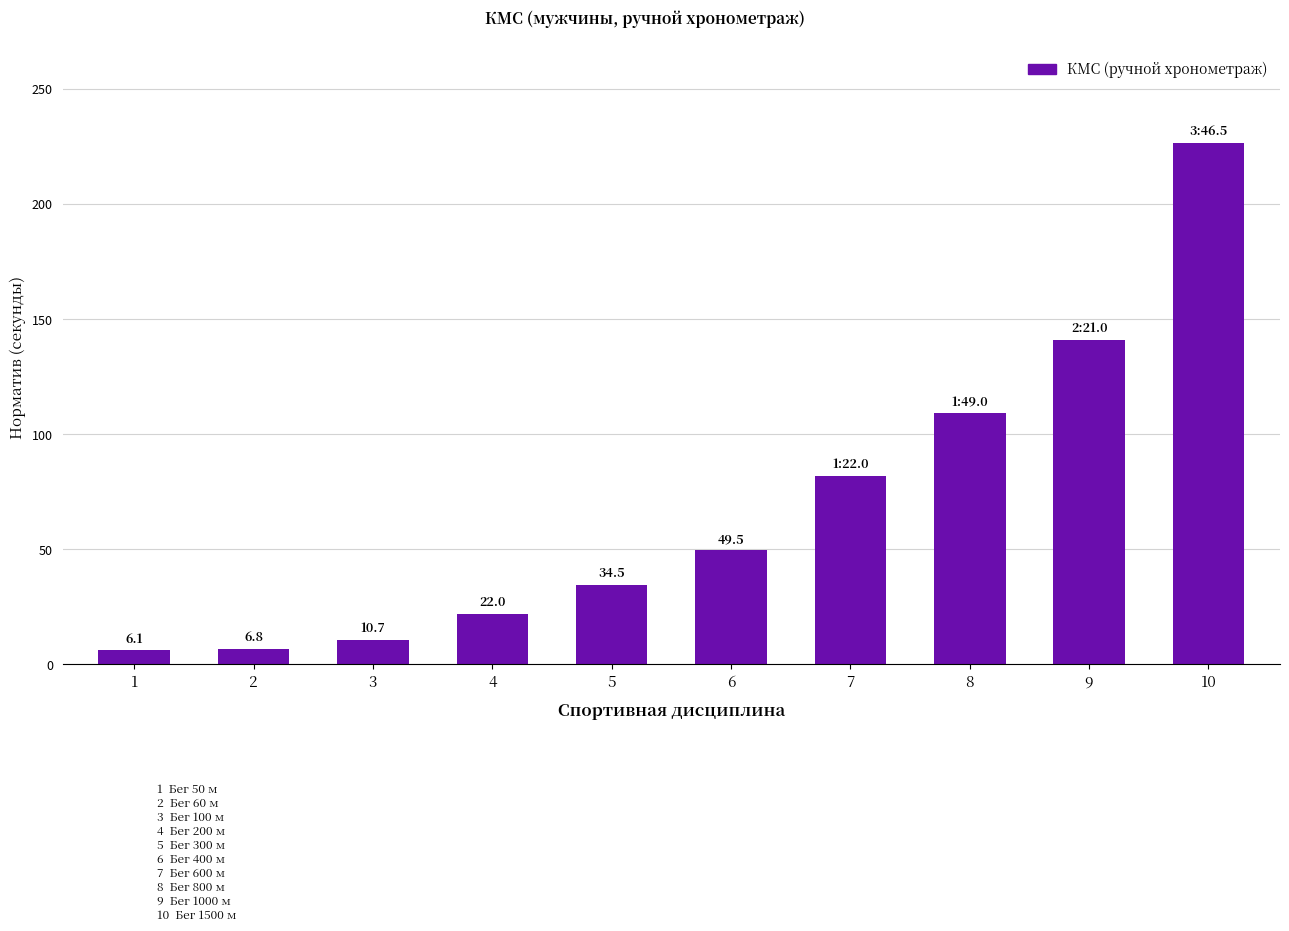

What is the approximate value at 5?

34.5